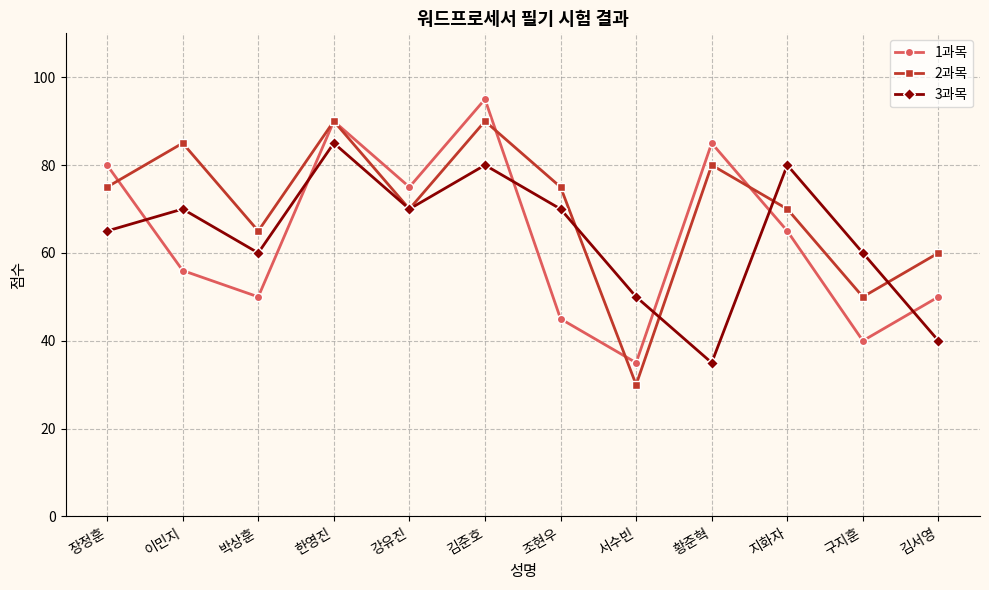

What is the label of the 12th point from the left?

김서영